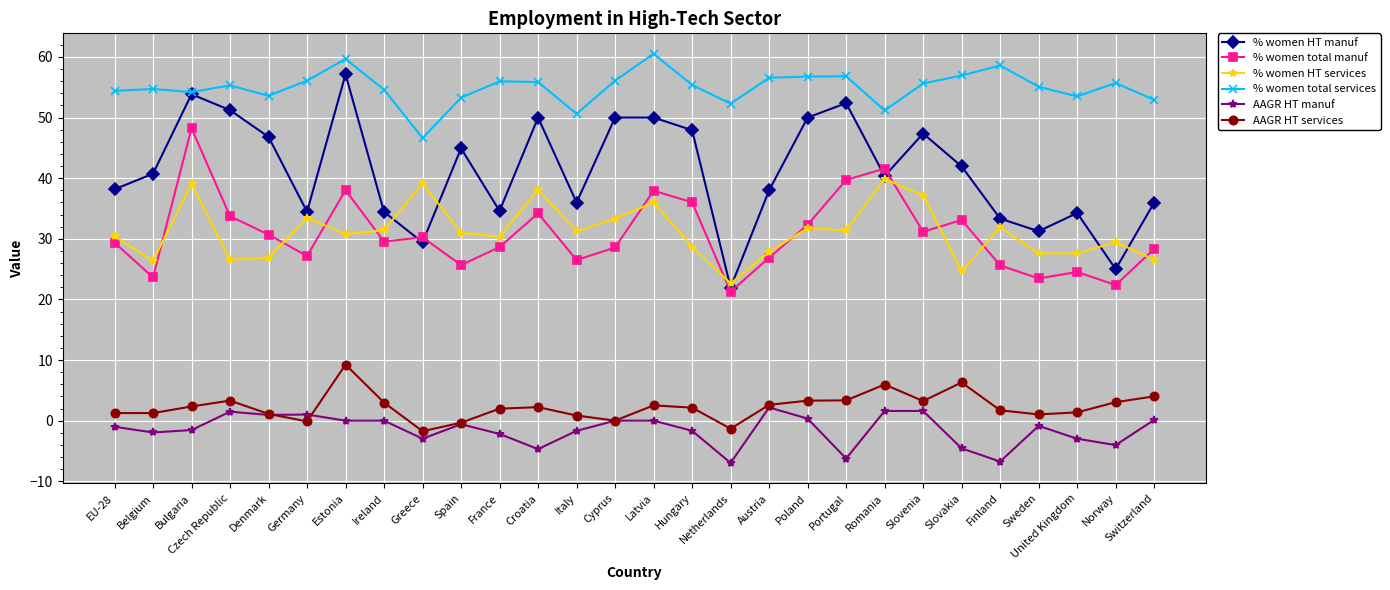

Between Spain and Netherlands, which series saw the biggest shift?

% women HT manuf